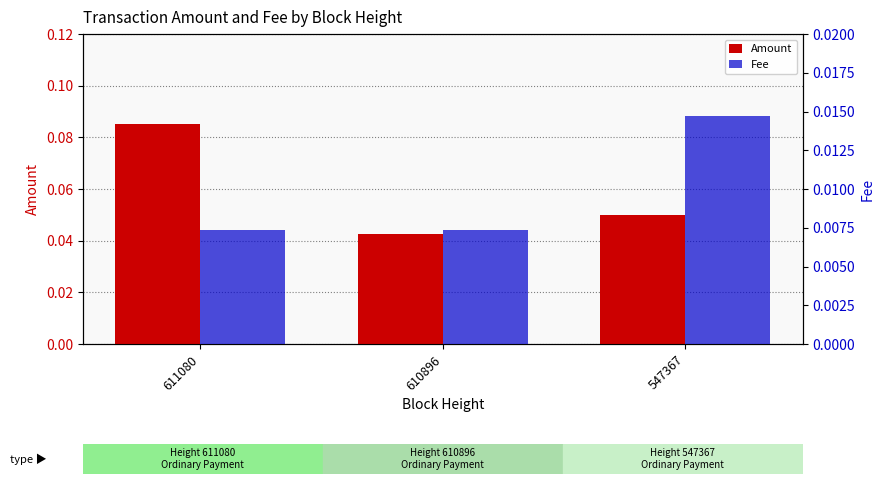

Rank the series by their maximum value, from highest to lowest.

Amount, Fee